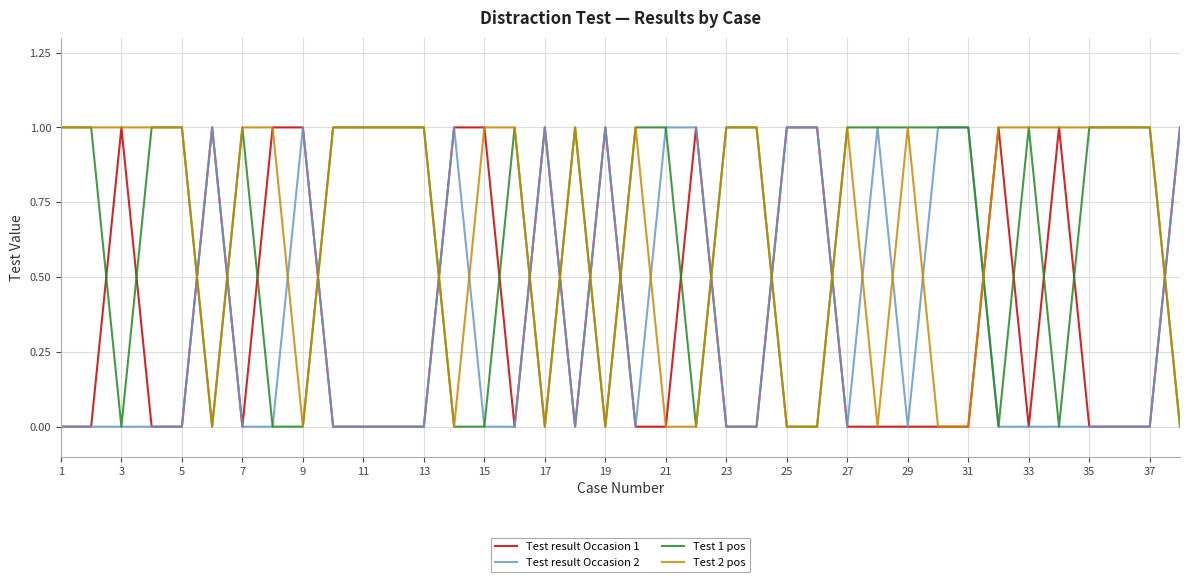

Which series ends up on top after the final intersection of Test 2 pos and Test result Occasion 2?

Test result Occasion 2